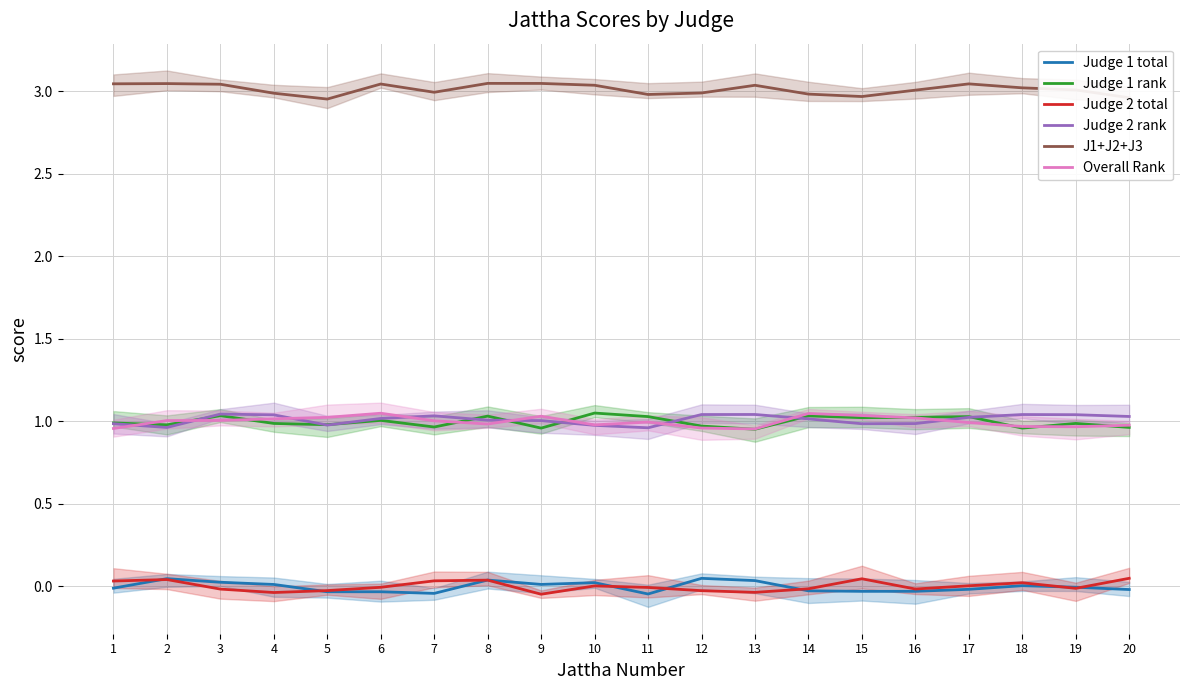

What is the lowest value of the Judge 2 rank series?

1.0